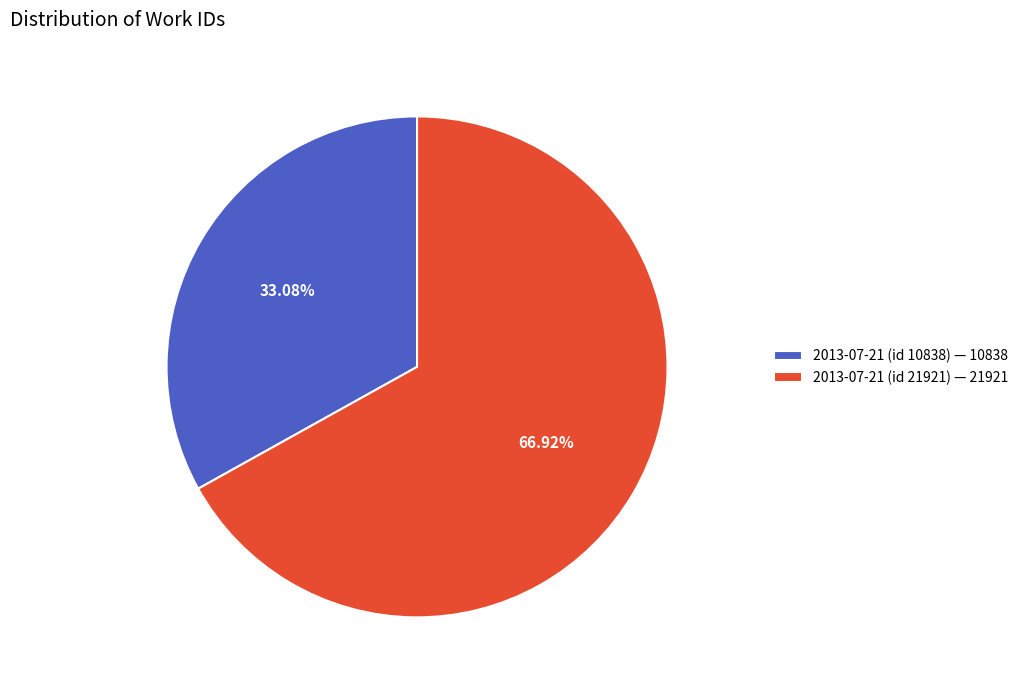

To the nearest percent, what is the average slice percentage?

50%